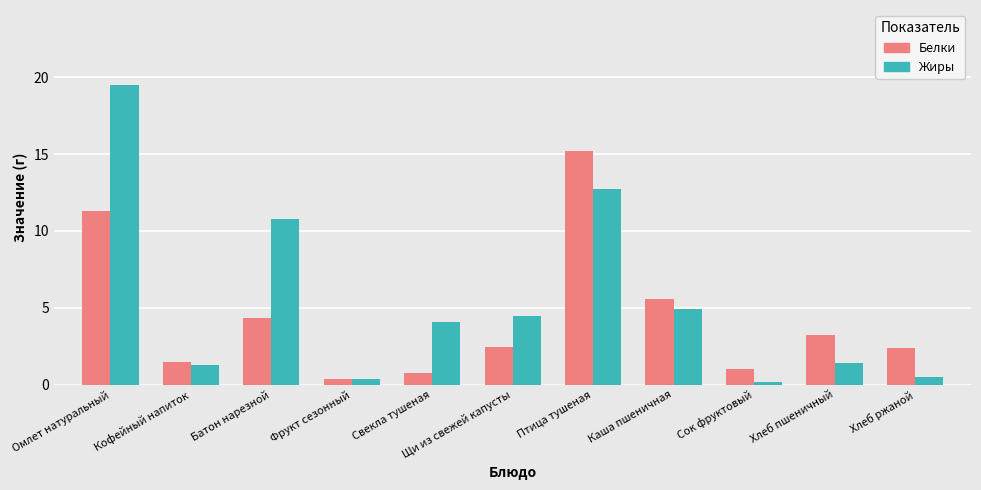

Which category has the lowest value across all series?

Сок фруктовый